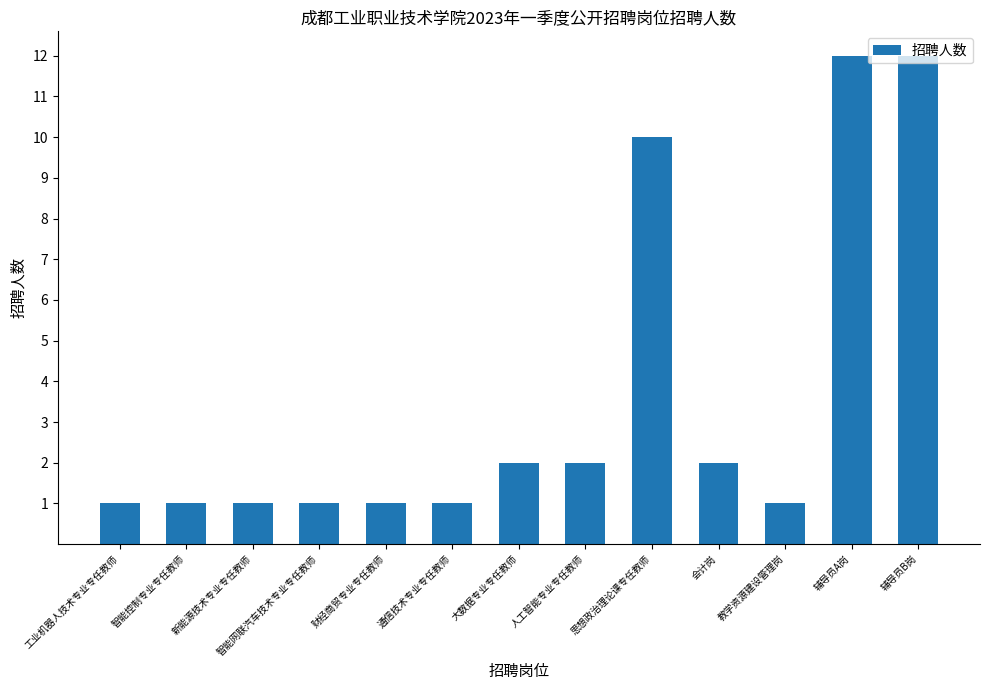

Is it true that the value at 通信技术专业专任教师 is 1?

True